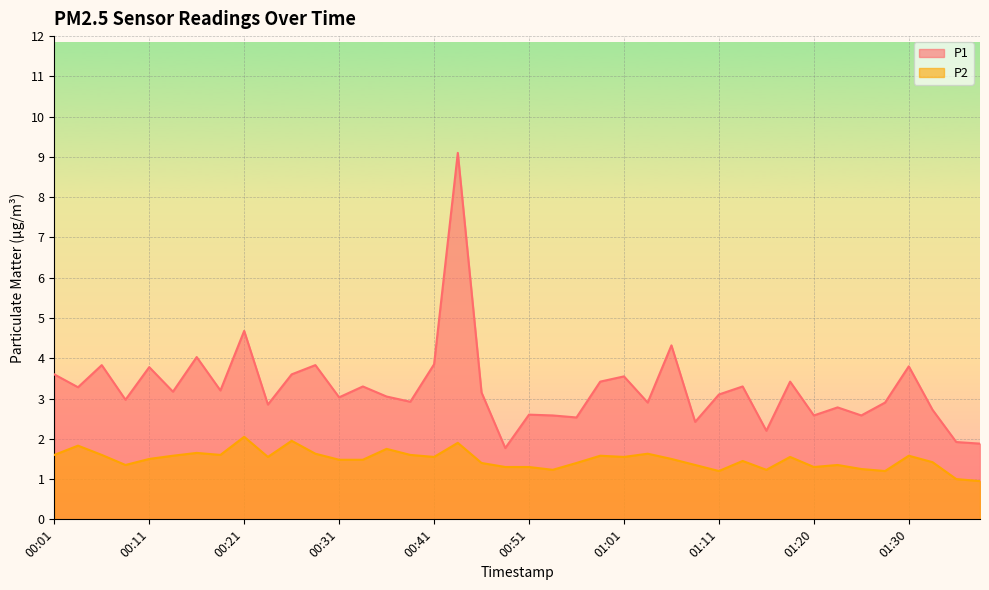

True or false: P2 has a value of 3.2 at 00:43.

False